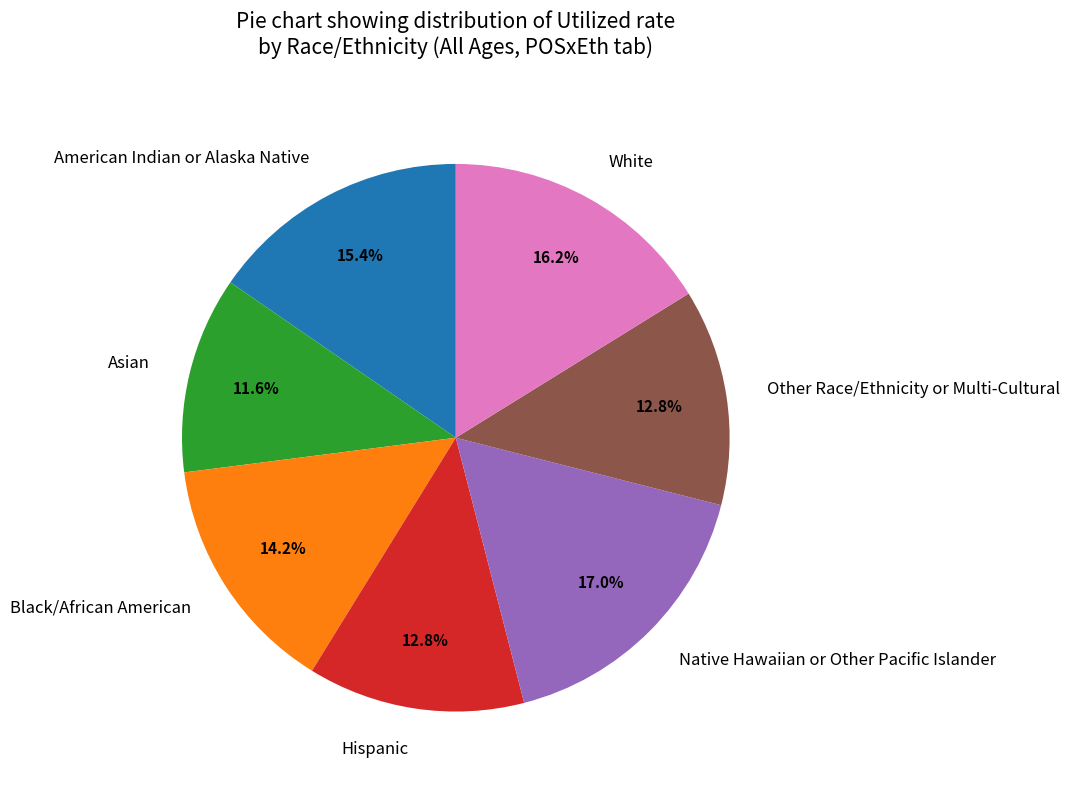

Between American Indian or Alaska Native and White, which is larger?

White